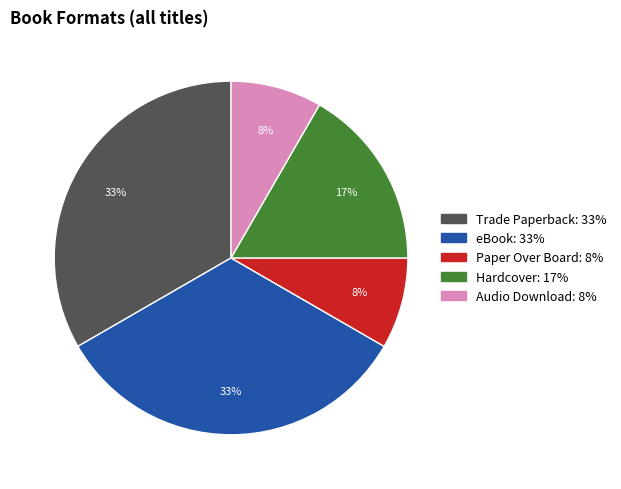

Is there a majority slice in this chart?

No